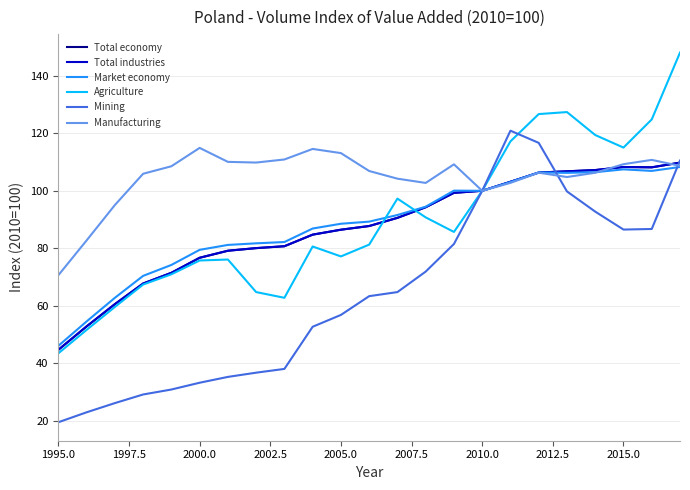

What is the lowest value of the Agriculture series?

43.4